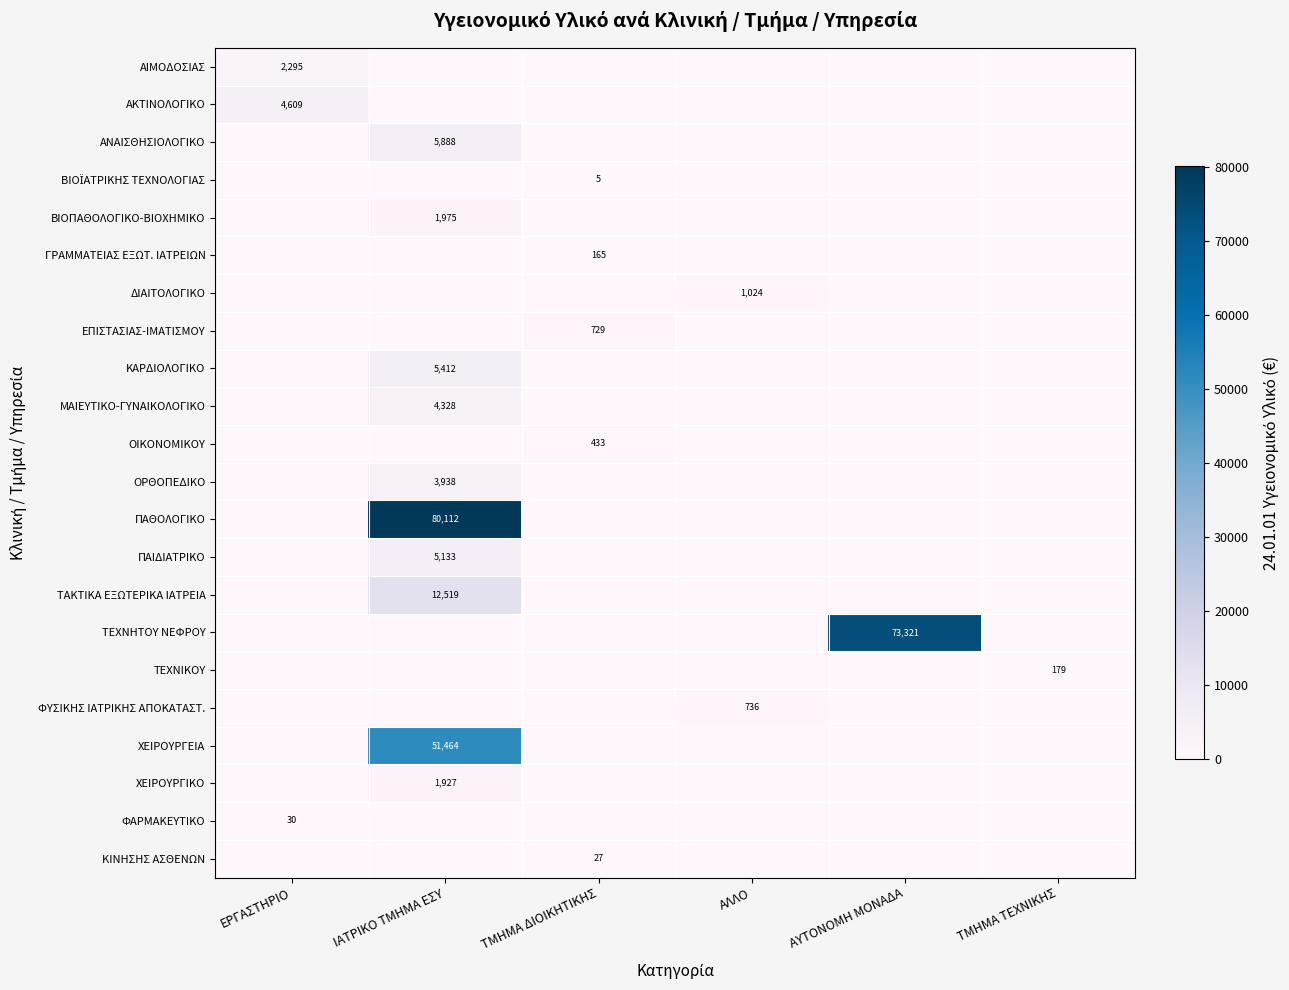

Is it true that ΚΑΡΔΙΟΛΟΓΙΚΟ equals 5412 at ΙΑΤΡΙΚΟ ΤΜΗΜΑ ΕΣΥ?

True